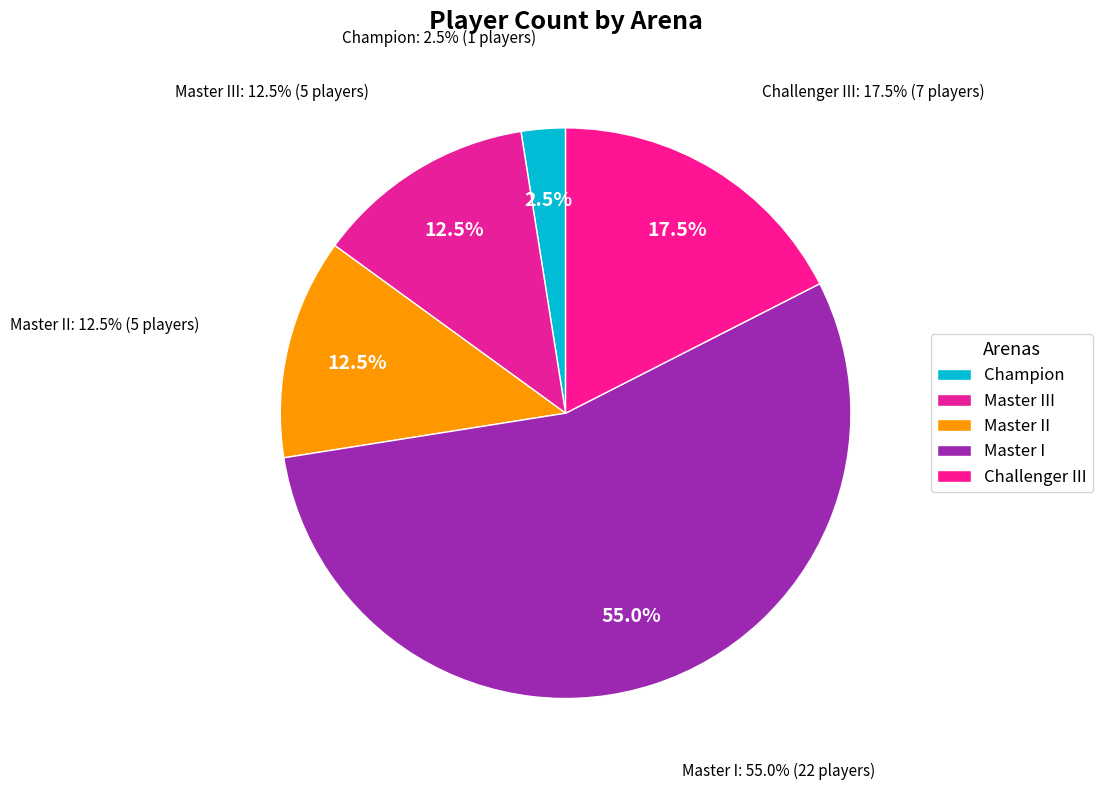

Which slice represents more than half of the pie?

Master I